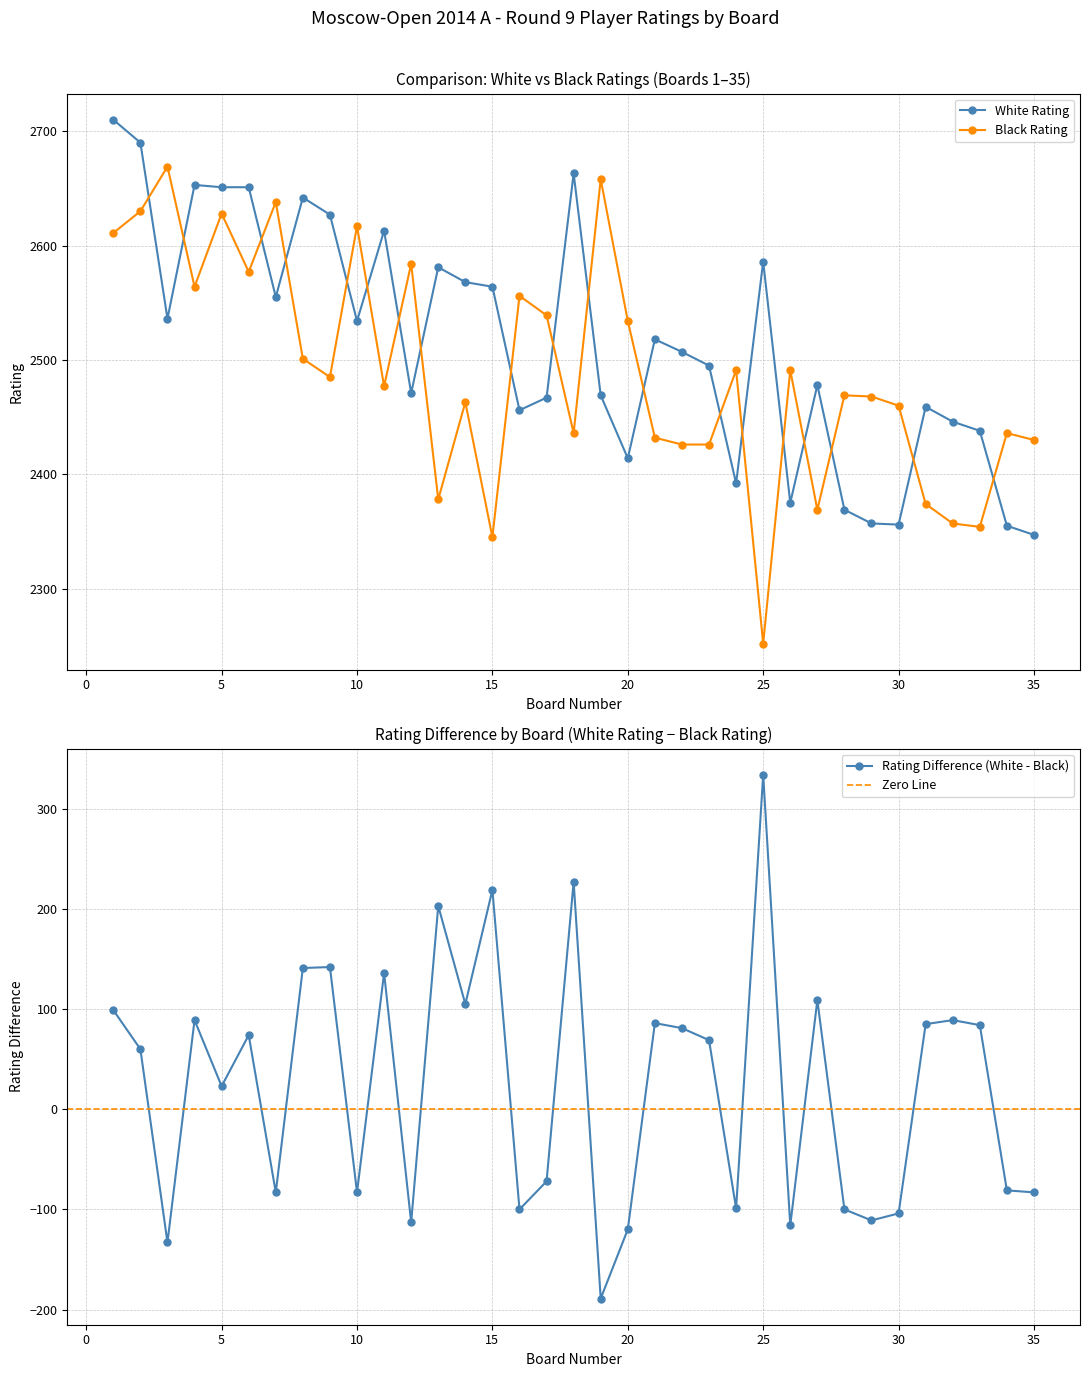

What is the approximate value of White Rating at 32, to the nearest 5?

2445